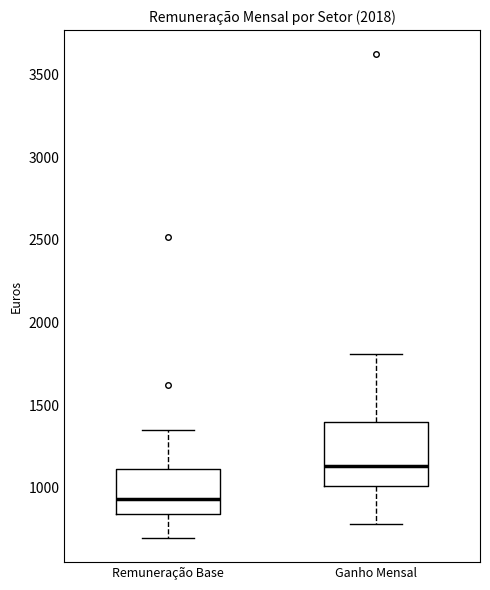

Where does the lower whisker of the box for Remuneração Base end on the y-axis? The values are not printed on the chart, so give them approximately, as read against the axis.

700